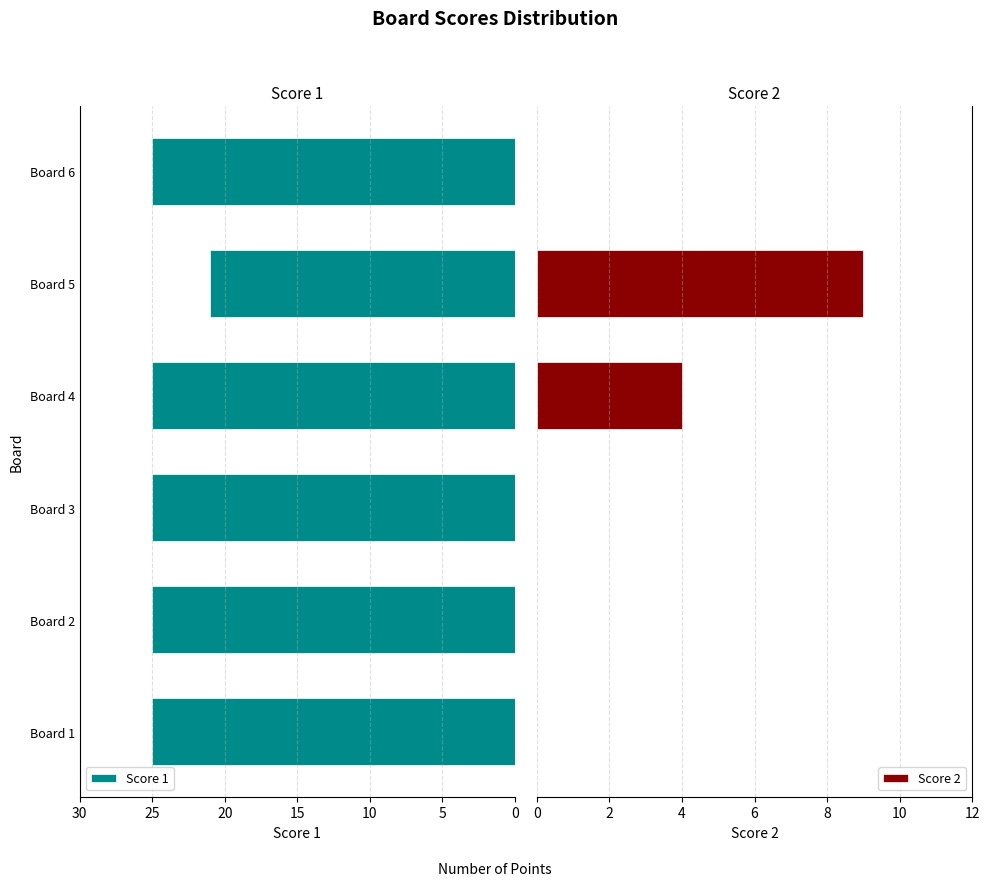

Are the bars horizontal?

Yes